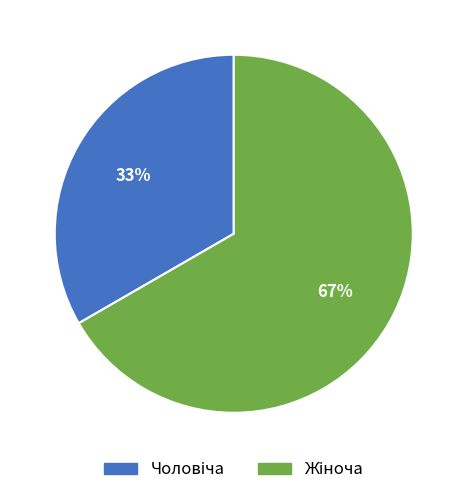

Is there a majority slice in this chart?

Yes